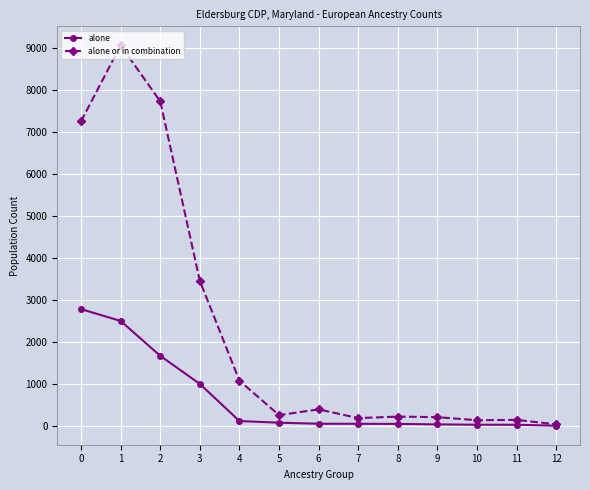

Which series has the largest total across all categories?

alone or in combination